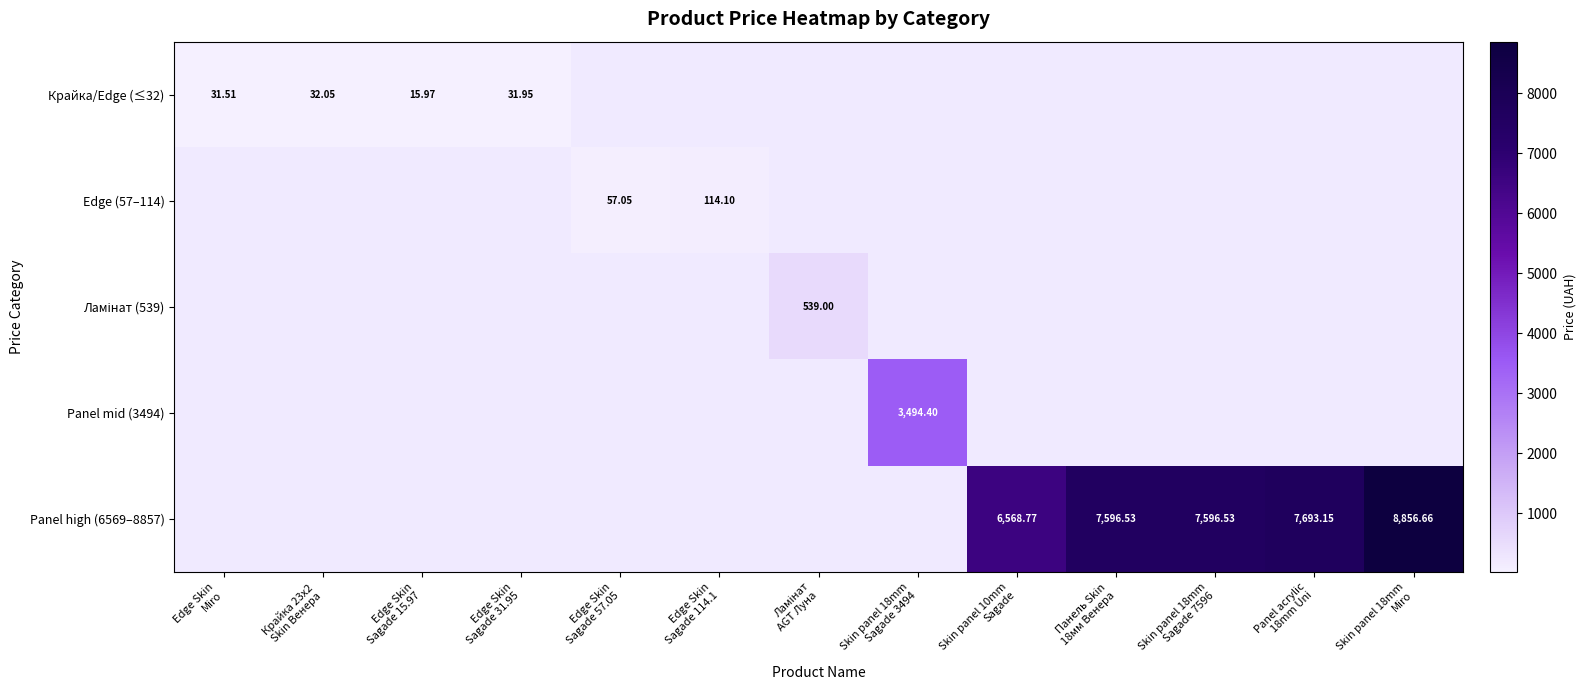

At how many categories does at least one series exceed 3186?

6